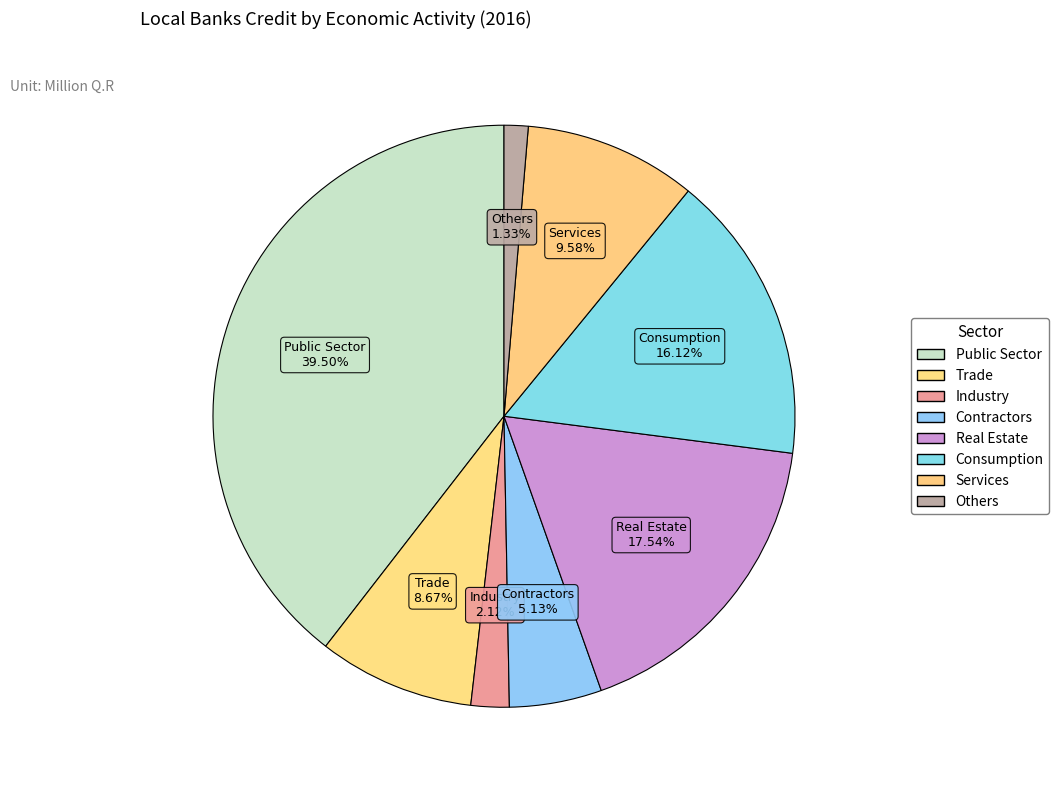

How many segments does this pie chart have?

8